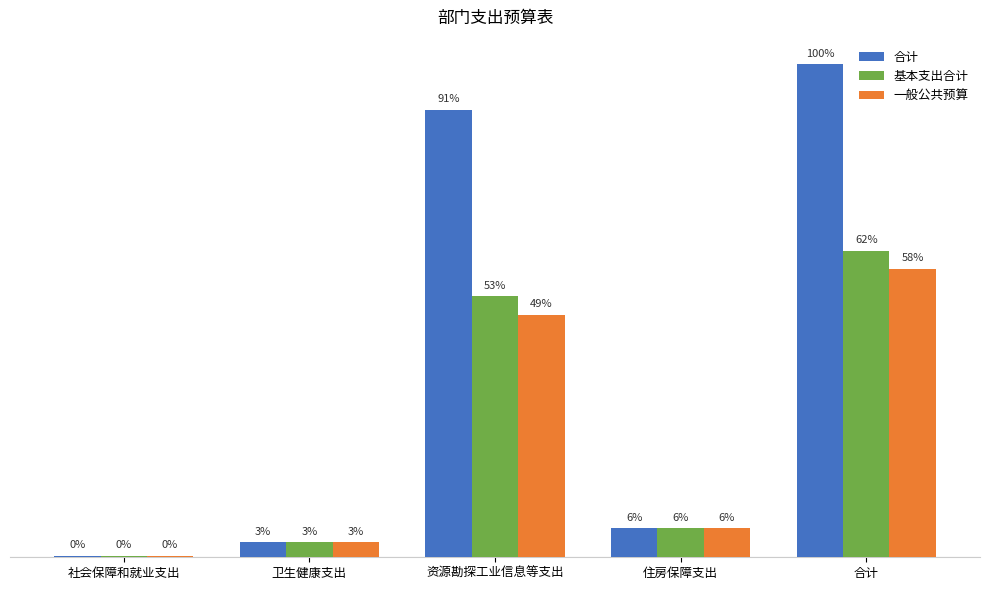

What is the label of the 1st bar from the right?

合计